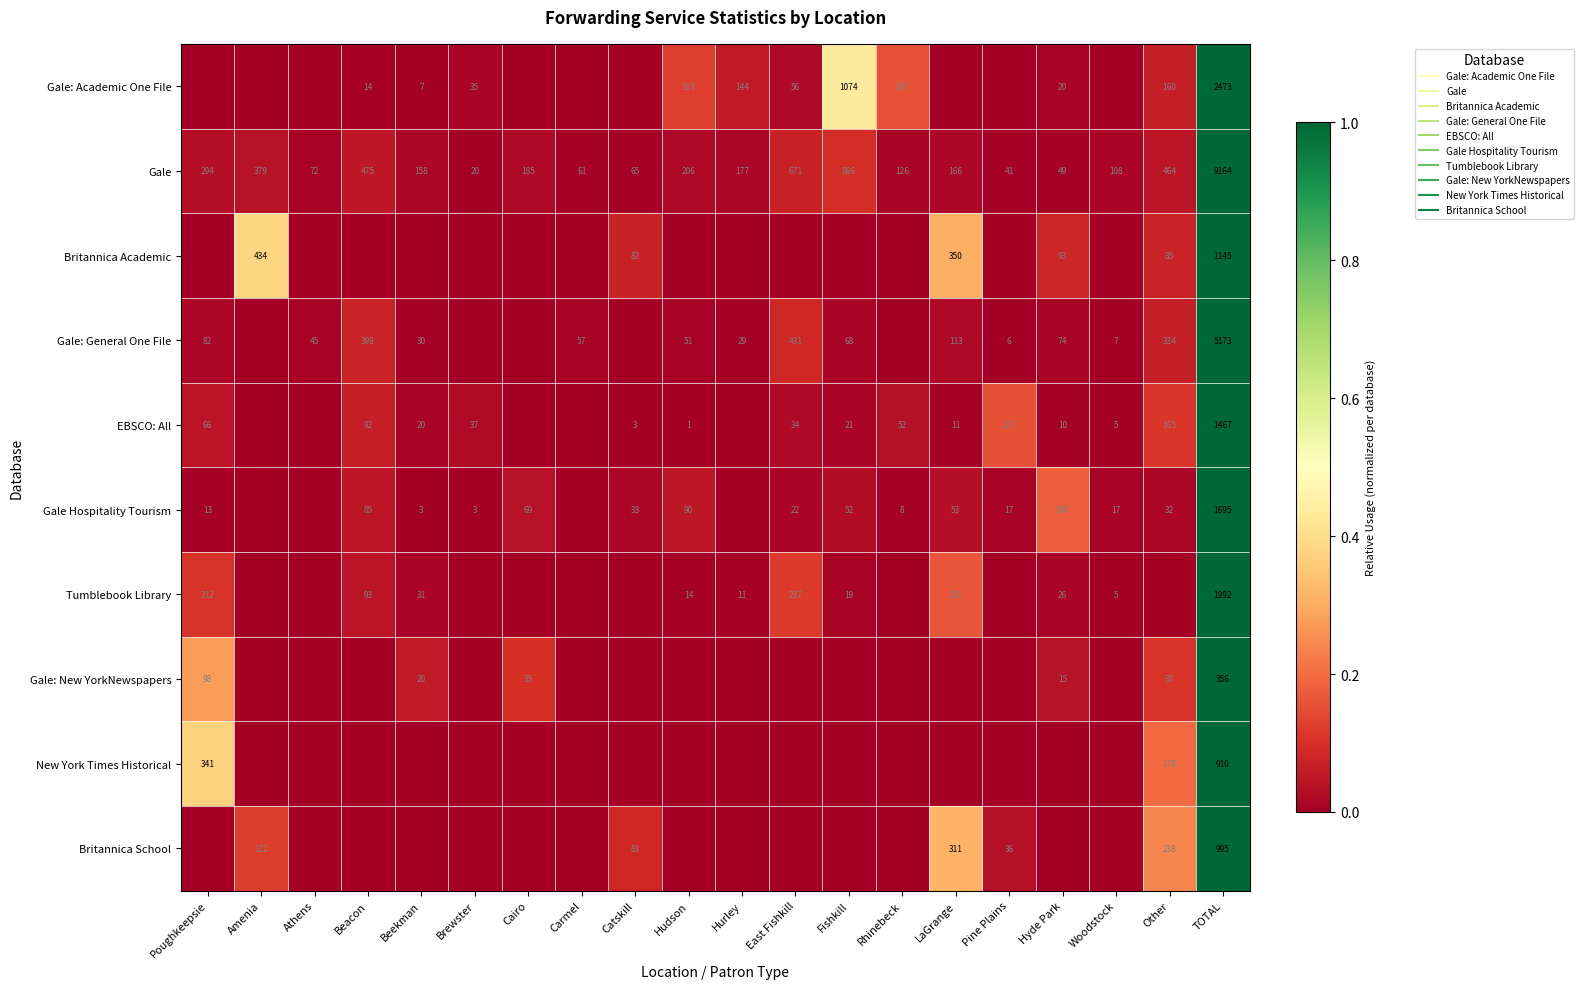

Which series has the largest range (max minus min)?

Gale: Academic One File